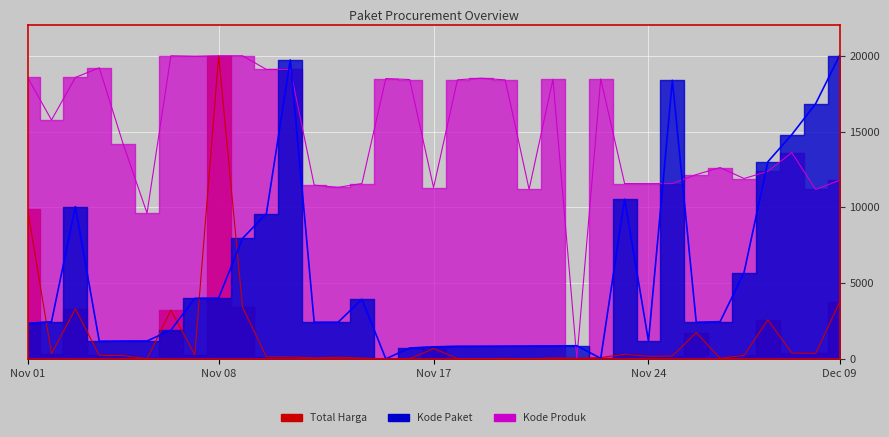

How many interior local peaks does the Total Harga series have?

10